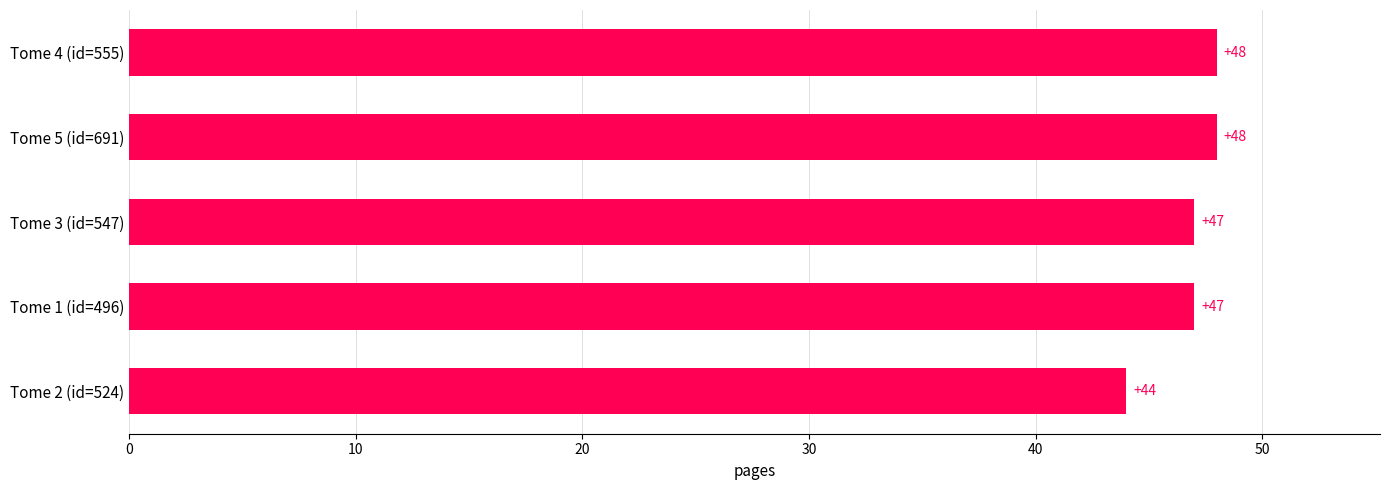

What is the ratio of the value at Tome 1 (id=496) to the value at Tome 3 (id=547)?

1.0